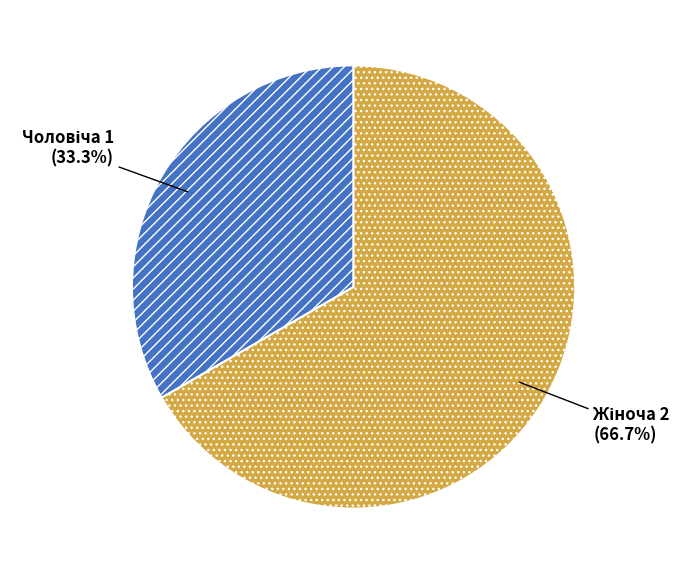

Is there a majority slice in this chart?

Yes